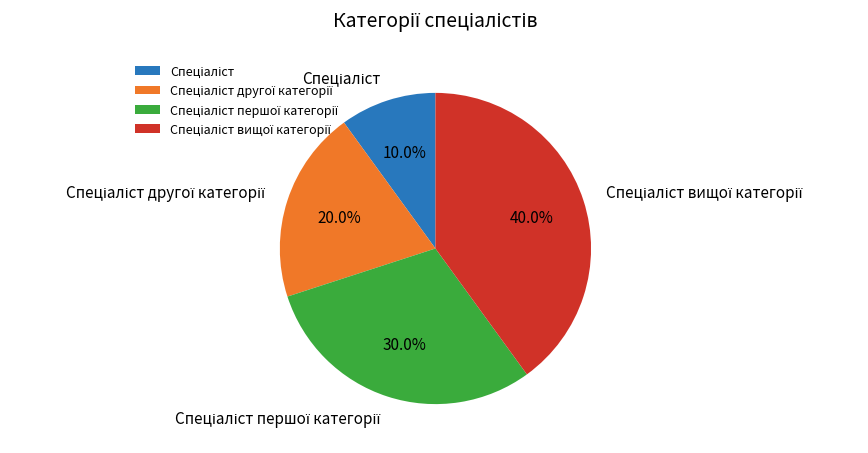

Does any single category account for the majority?

No